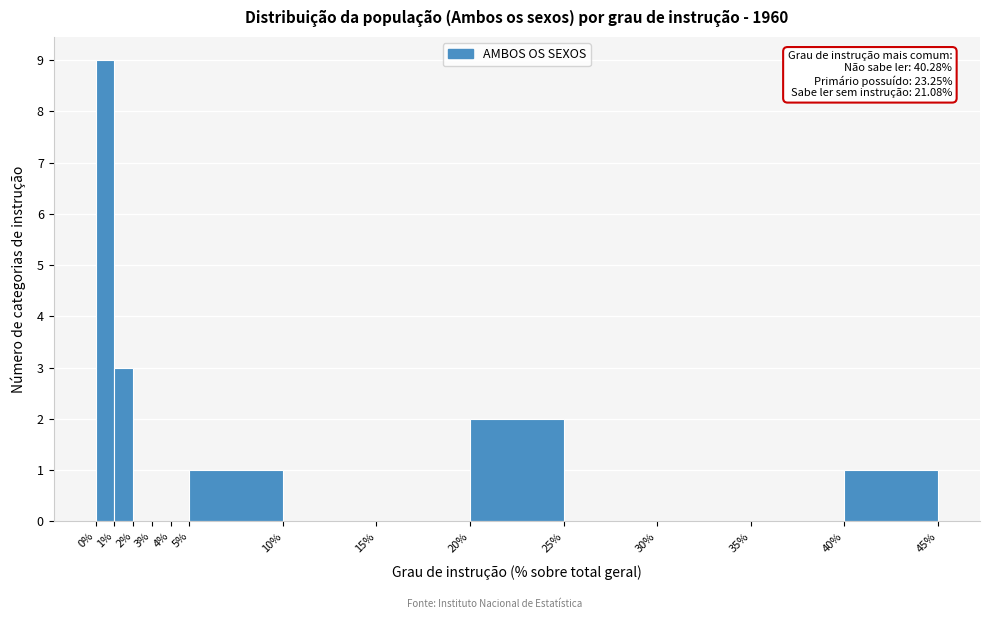

Over which range of the x-axis is the bar tallest?

0% to 1%